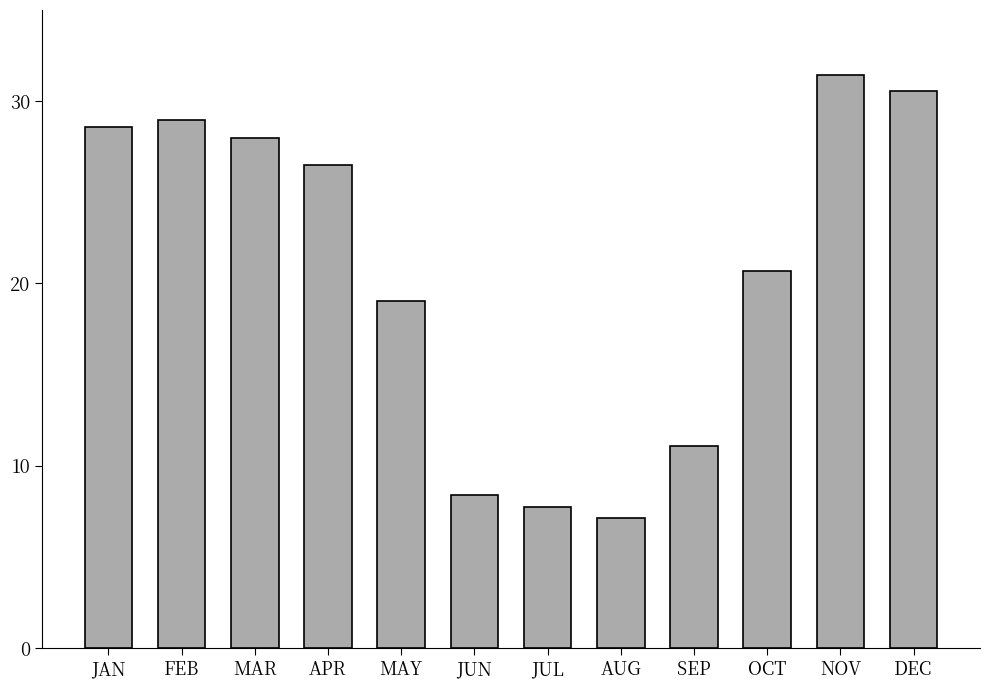

List the labels in order of value, largest first.

NOV, DEC, FEB, JAN, MAR, APR, OCT, MAY, SEP, JUN, JUL, AUG